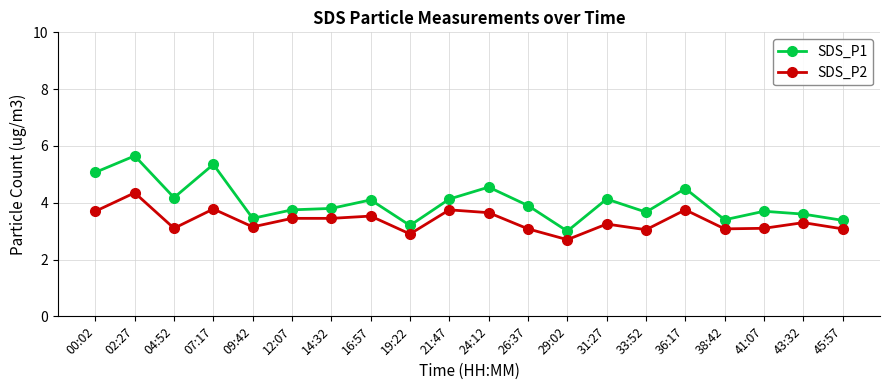

What is the approximate value of SDS_P2 at 29:02?

2.7